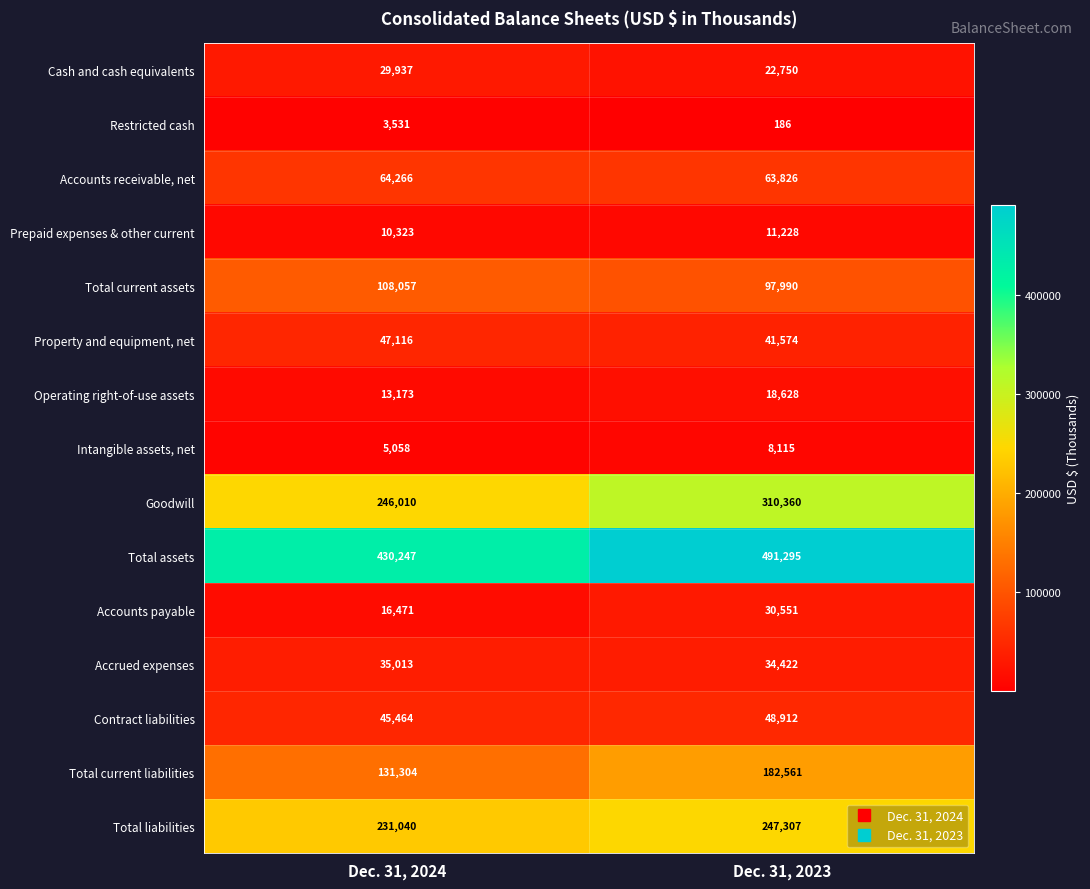

Which series has the largest range (max minus min)?

Goodwill